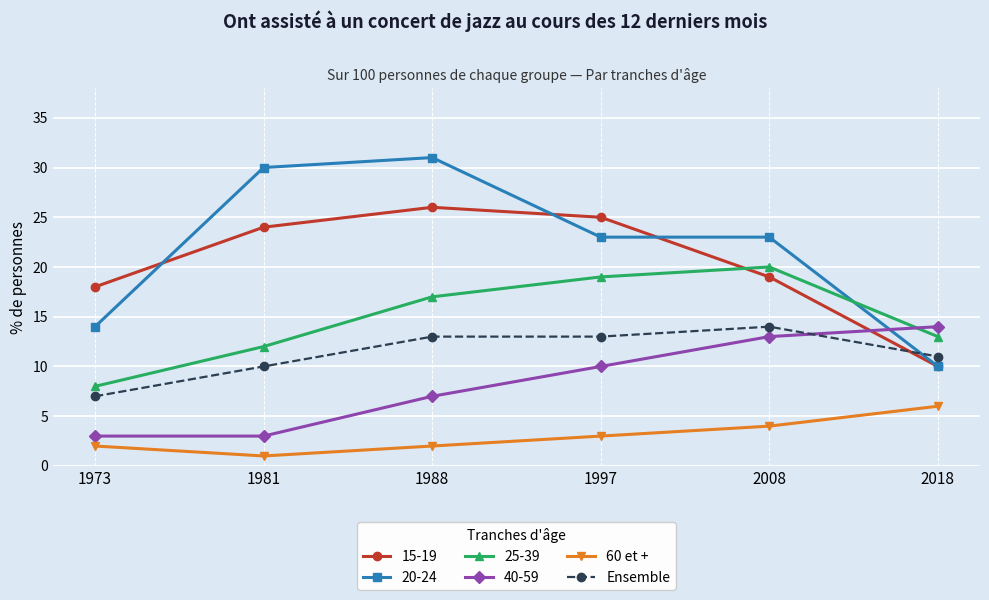

How many series are shown in this chart?

6